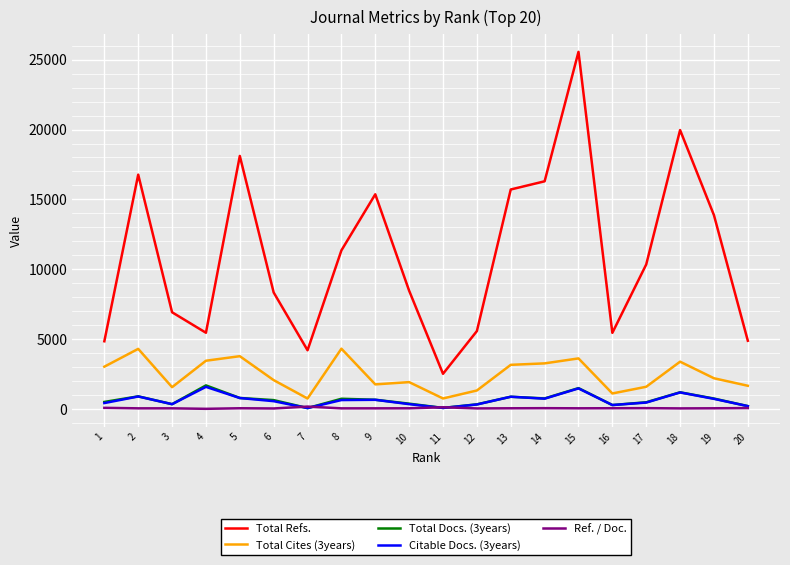

The Total Docs. (3years) series shows 68.0 at 7. True or false?

True